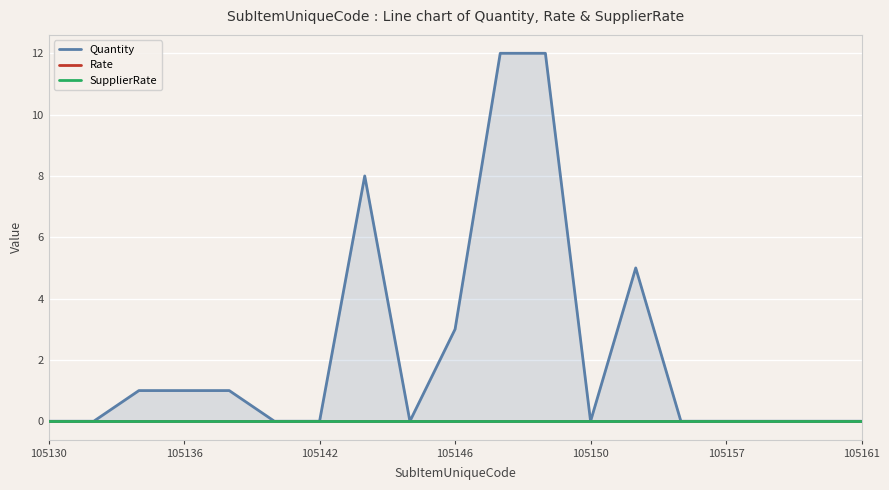

True or false: SupplierRate has more than 1 points higher than both neighbors.

False